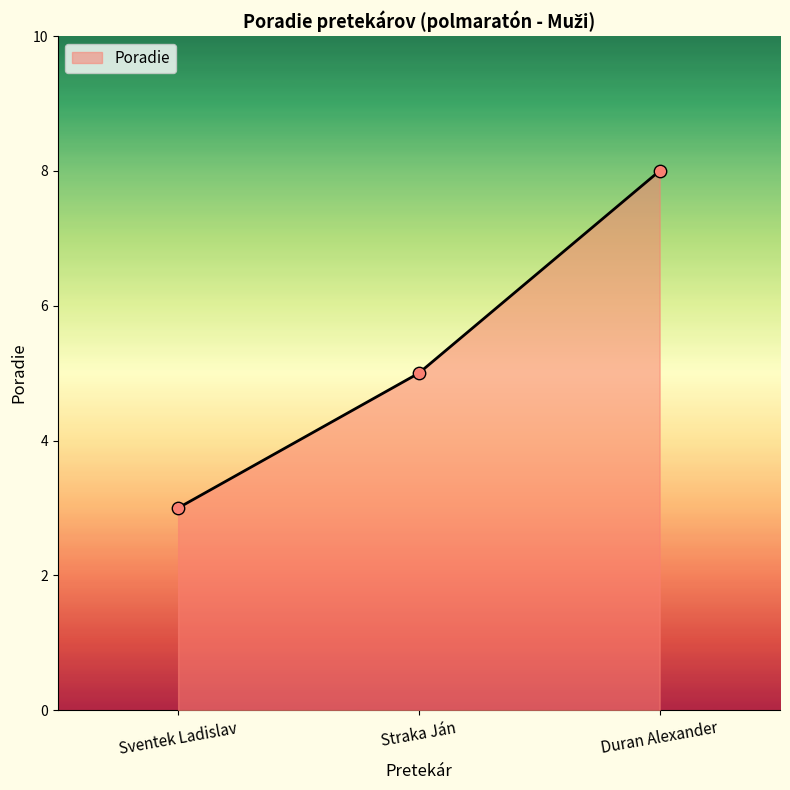

Which has a higher value, Sventek Ladislav or Straka Ján?

Straka Ján